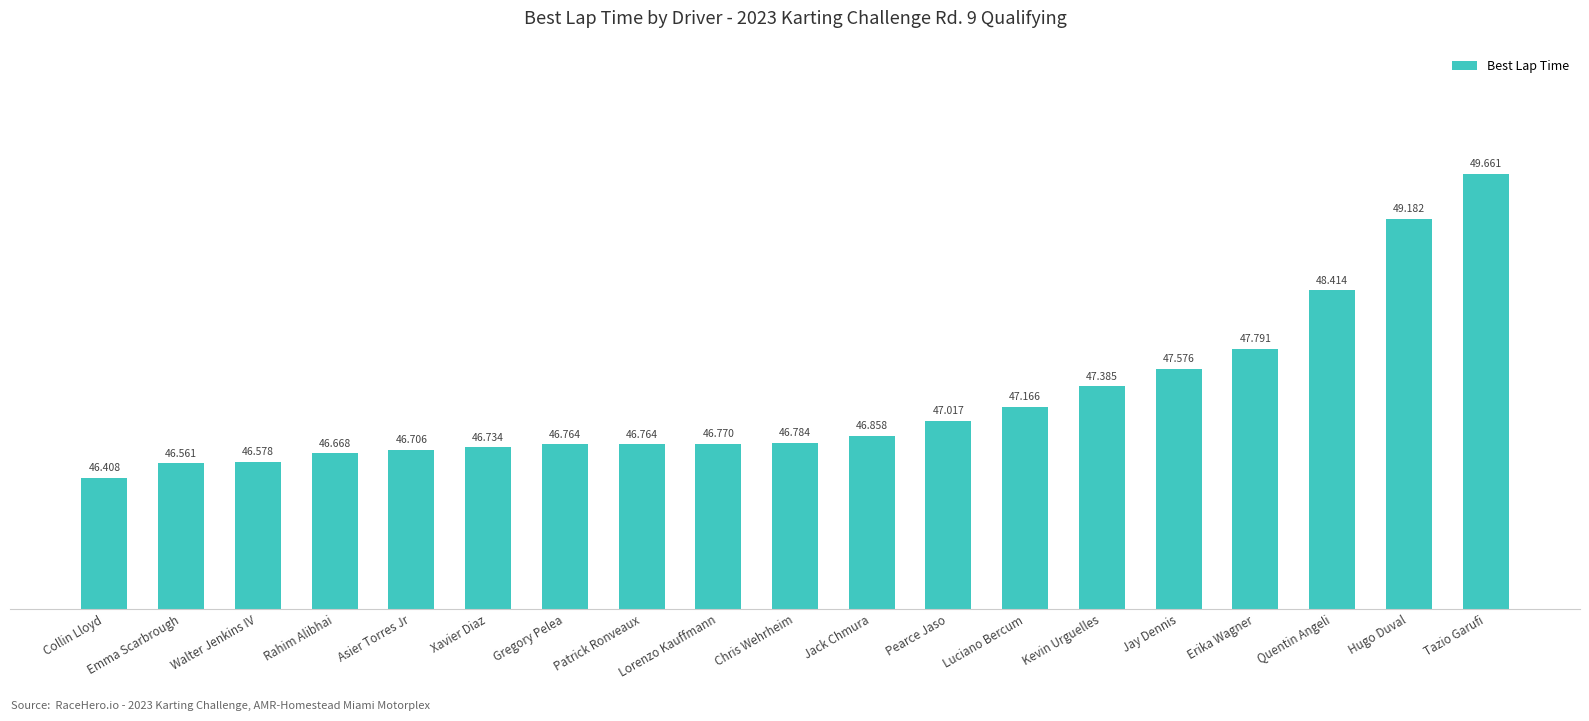

Reading left to right, list all the values displayed in this chart.

Collin Lloyd=46.4	Emma Scarbrough=46.6	Walter Jenkins IV=46.6	Rahim Alibhai=46.7	Asier Torres Jr=46.7	Xavier Diaz=46.7	Gregory Pelea=46.8	Patrick Ronveaux=46.8	Lorenzo Kauffmann=46.8	Chris Wehrheim=46.8	Jack Chmura=46.9	Pearce Jaso=47.0	Luciano Bercum=47.2	Kevin Urguelles=47.4	Jay Dennis=47.6	Erika Wagner=47.8	Quentin Angeli=48.4	Hugo Duval=49.2	Tazio Garufi=49.7